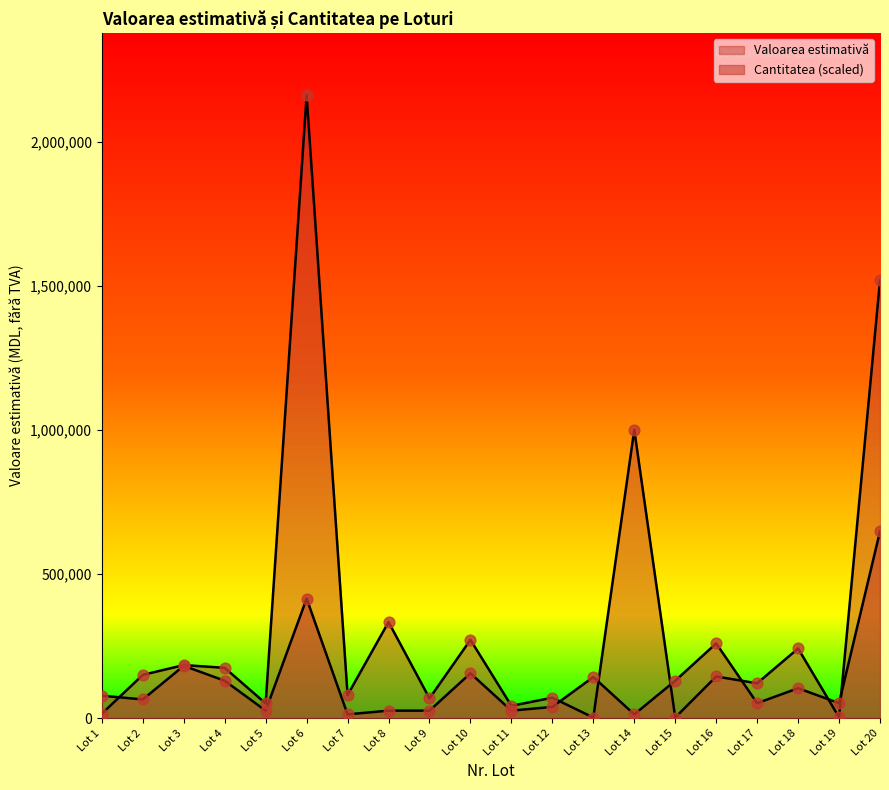

What are all the series names shown in the legend?

Valoarea estimativă, Cantitatea